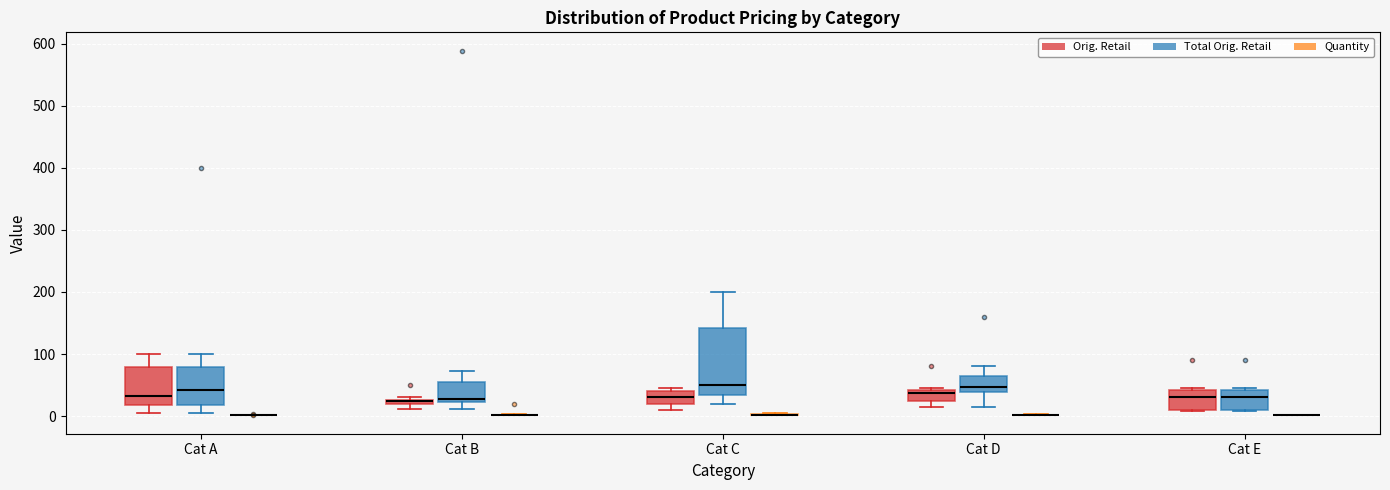

Comparing the boxes themselves (not the whiskers), which one is the tallest?

Cat C (Total Orig. Retail)